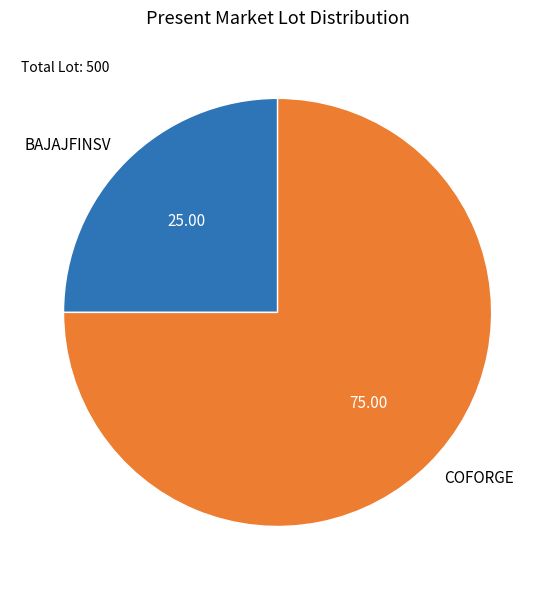

What is the largest slice in the pie chart?

COFORGE